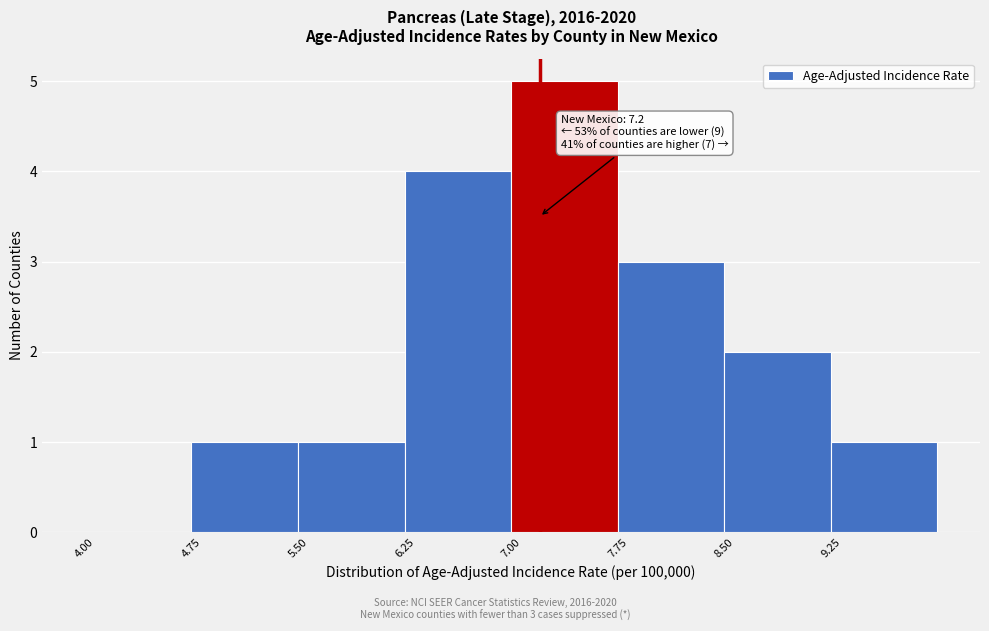

Which range on the x-axis has the tallest bar?

7.00 to 7.75